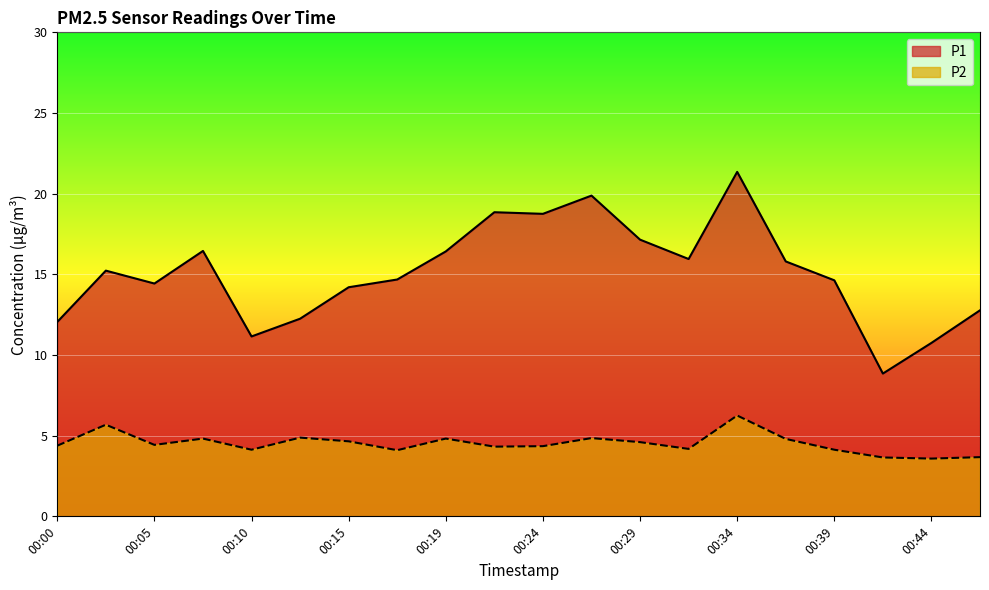

Reading left to right, list all the values displayed in this chart.

P1: 00:00=12.1	00:02=15.2	00:05=14.4	00:07=16.4	00:10=11.2	00:12=12.2	00:15=14.2	00:17=14.7	00:19=16.4	00:22=18.9	00:24=18.8	00:27=19.9	00:29=17.1	00:32=15.9	00:34=21.4	00:36=15.8	00:39=14.6	00:41=8.8	00:44=10.8	00:46=12.8
P2: 00:00=4.4	00:02=5.7	00:05=4.4	00:07=4.8	00:10=4.1	00:12=4.9	00:15=4.7	00:17=4.1	00:19=4.8	00:22=4.3	00:24=4.3	00:27=4.8	00:29=4.6	00:32=4.2	00:34=6.2	00:36=4.8	00:39=4.1	00:41=3.6	00:44=3.6	00:46=3.7